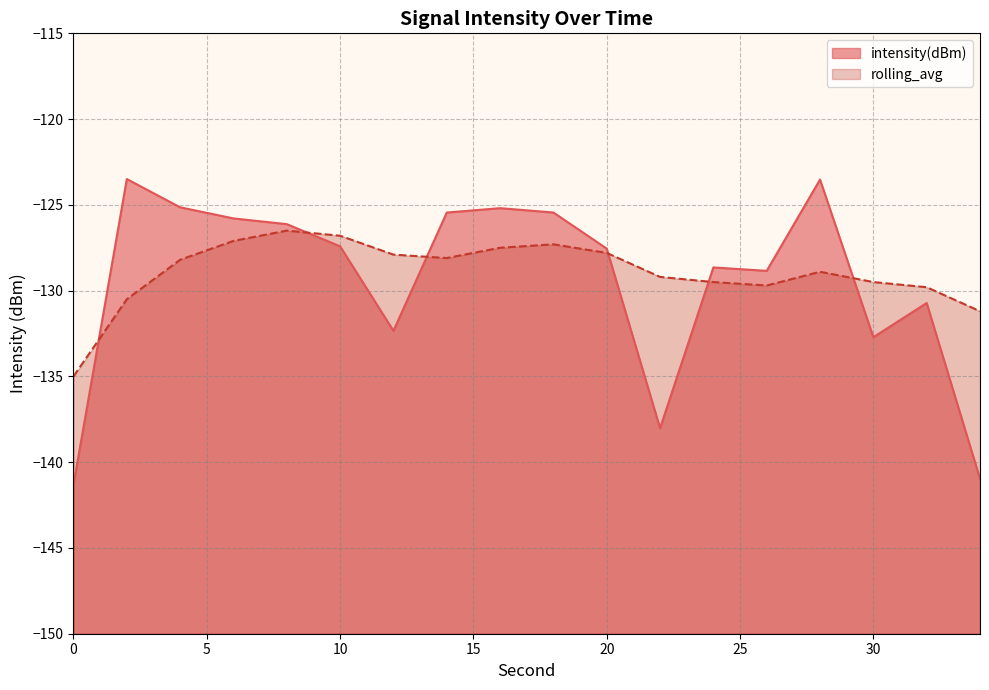

List the series in order of their peak value, lowest first.

rolling_avg, intensity(dBm)